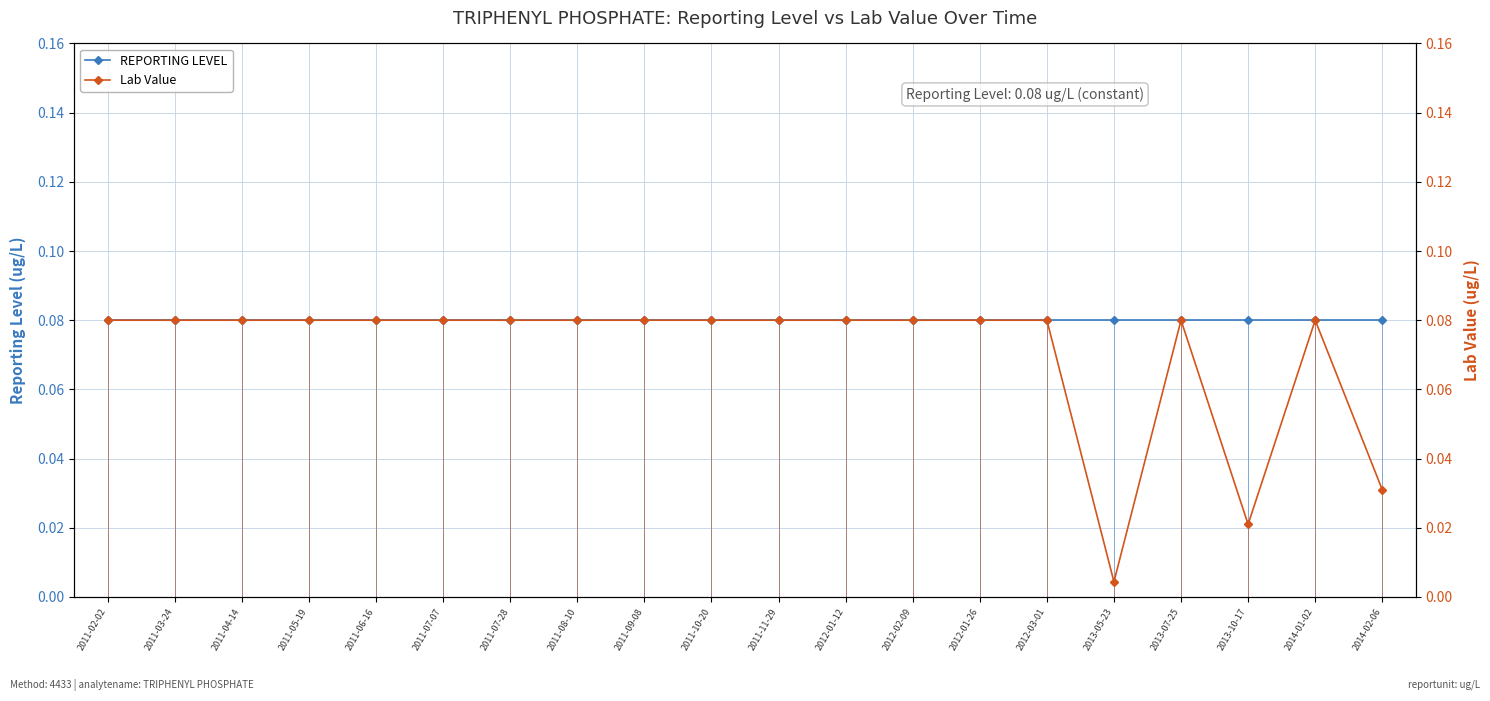

What is the highest value of the REPORTING LEVEL series?

0.1